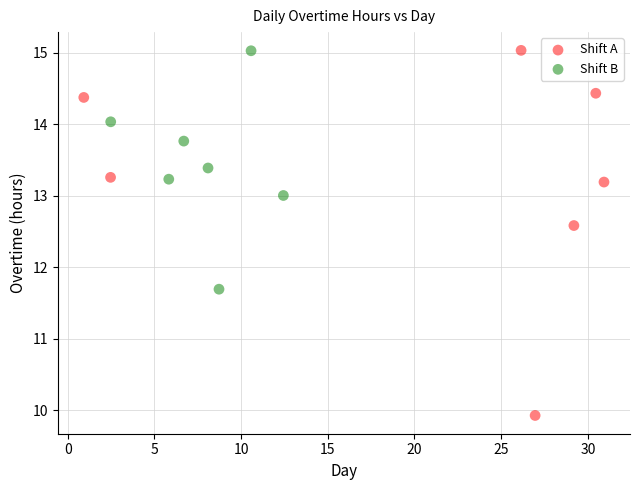

Which series has the largest Y range (max minus min)?

Shift A